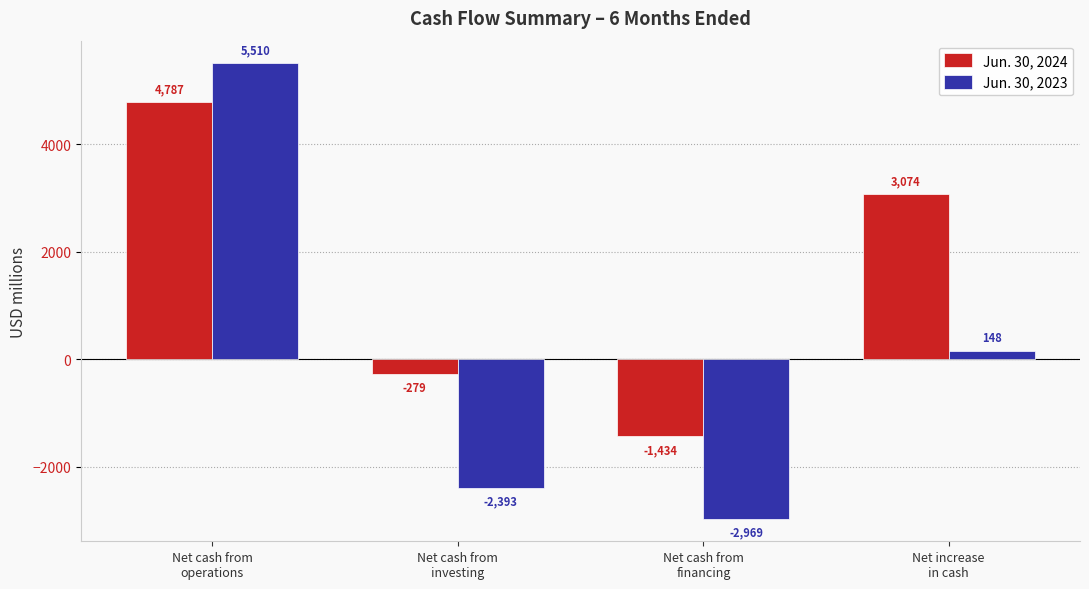

Rank the series by their average value, from lowest to highest.

Jun. 30, 2023, Jun. 30, 2024